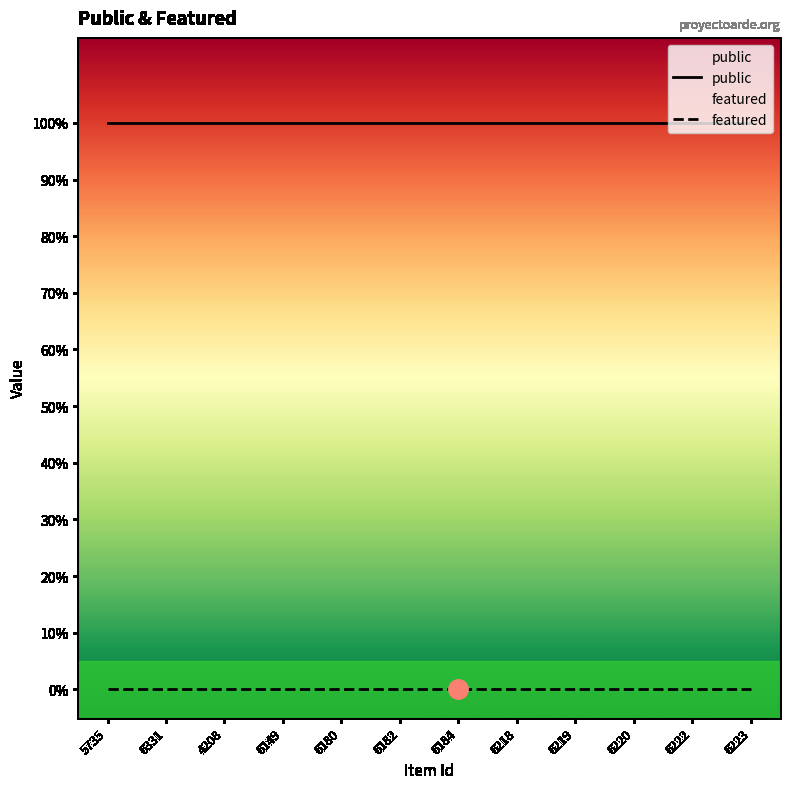

What are all the series names shown in the legend?

public, featured